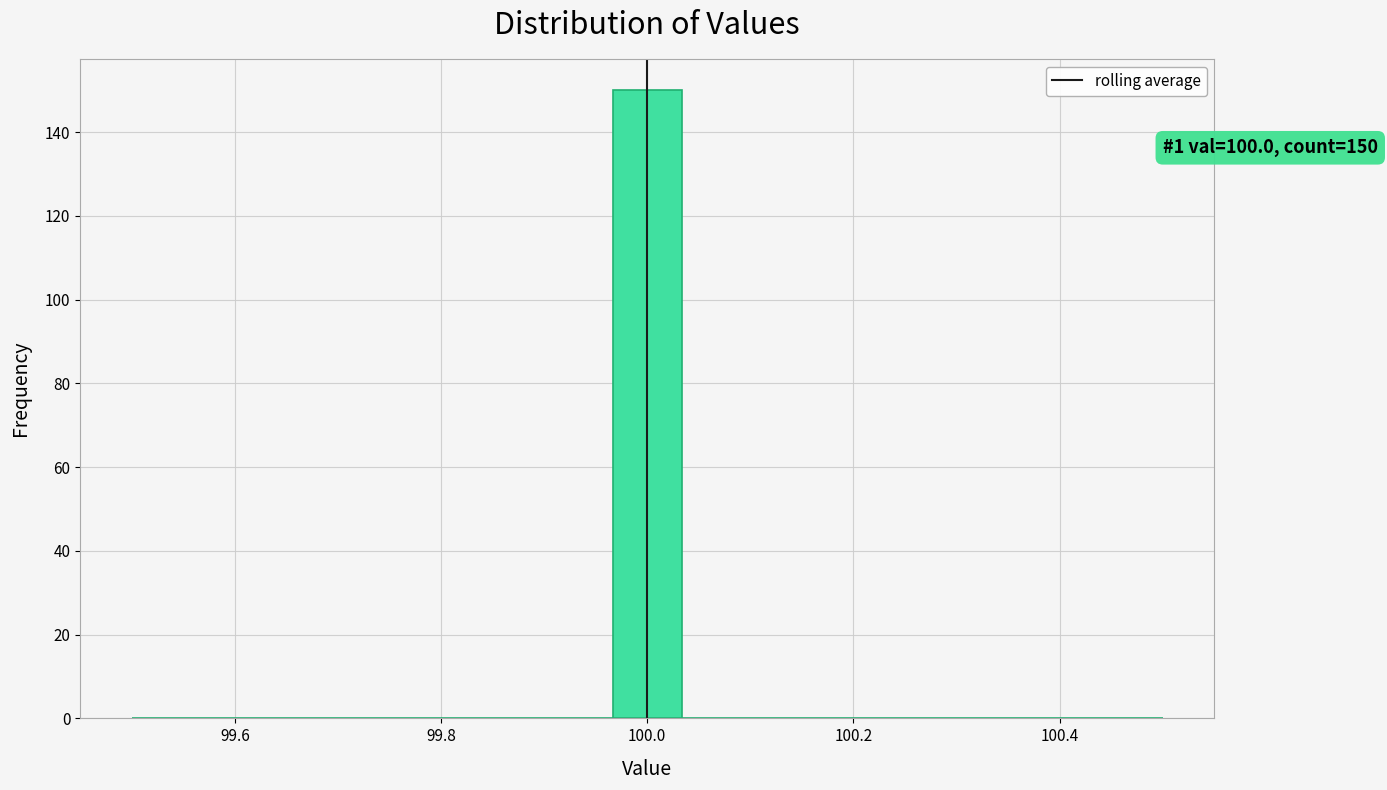

Around what value on the x-axis is the tallest bar? Give the approximate position of its centre, as read against the axis.

100.00